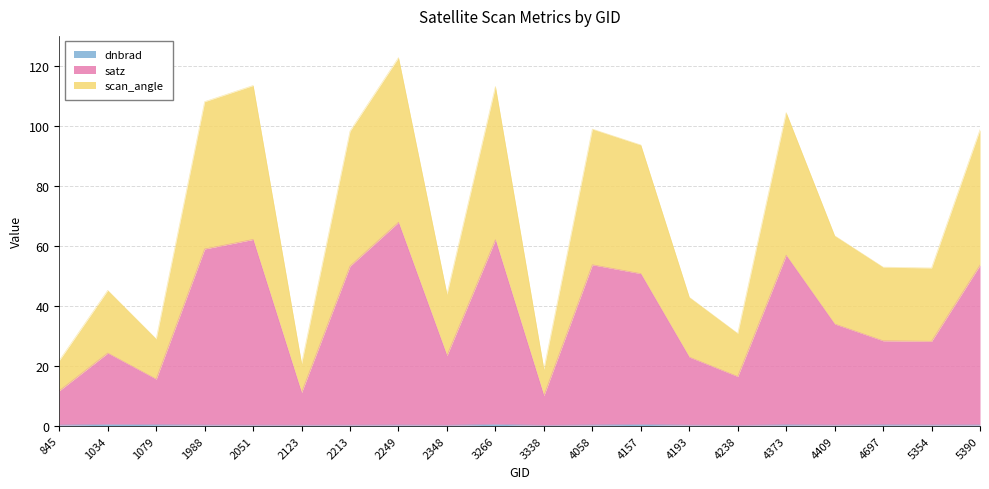

What value does the satz series have at 5390?

53.6